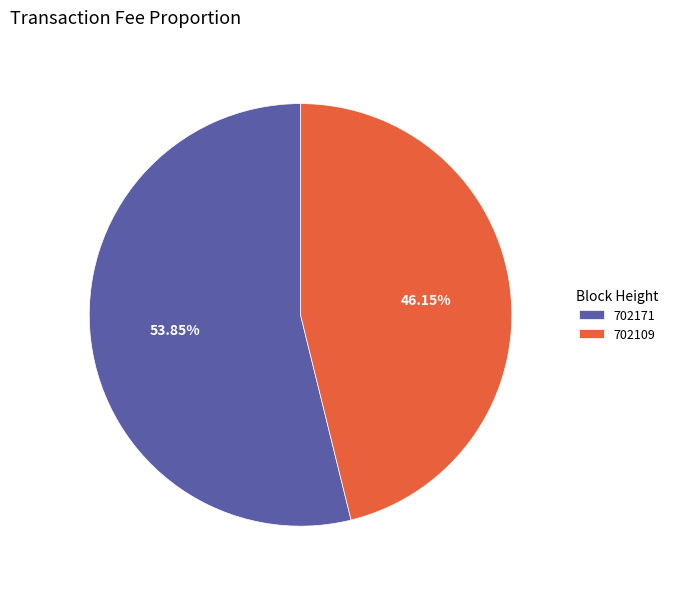

Is there a majority slice in this chart?

Yes